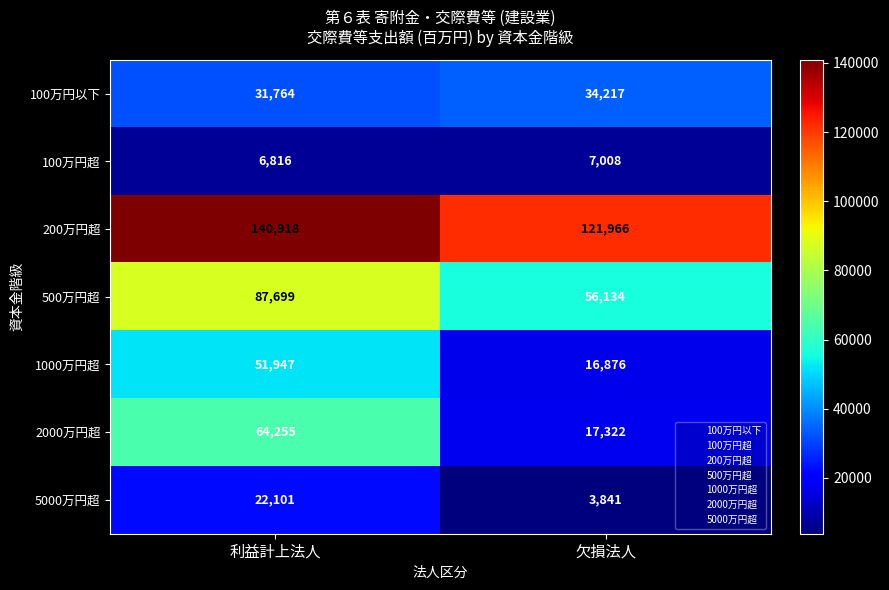

Rank the series by their maximum value, from lowest to highest.

100万円超, 5000万円超, 100万円以下, 1000万円超, 2000万円超, 500万円超, 200万円超